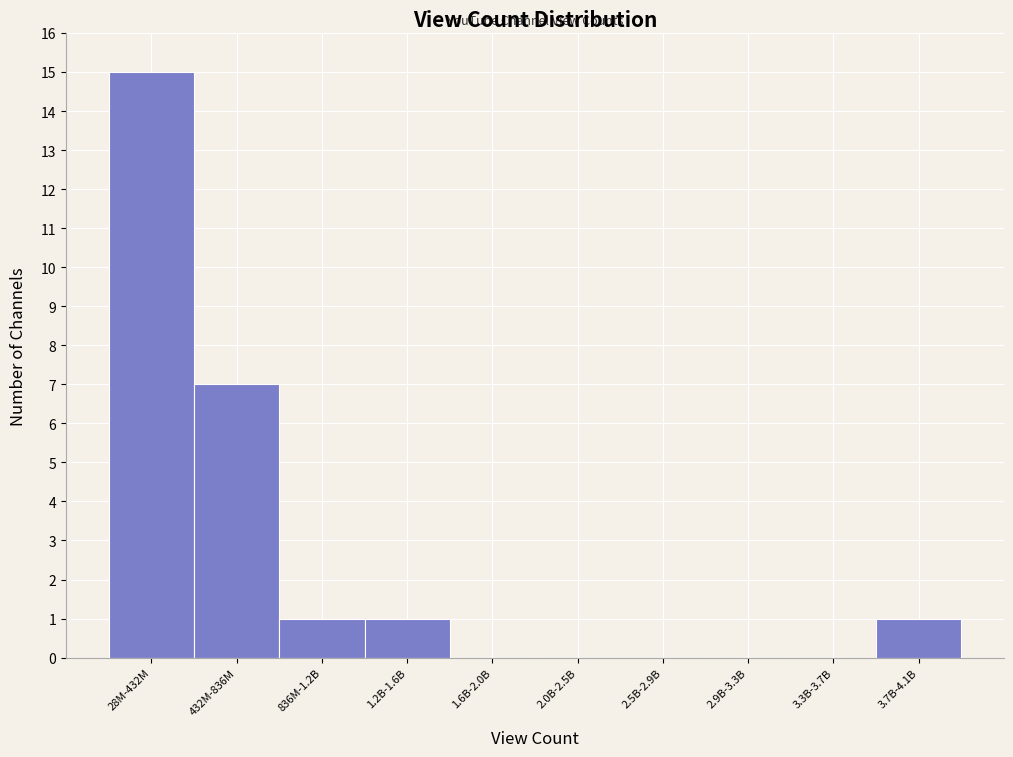

Reading left to right, list all the values displayed in this chart.

28M-432M=15	432M-836M=7	836M-1.2B=1	1.2B-1.6B=1	1.6B-2.0B=0	2.0B-2.5B=0	2.5B-2.9B=0	2.9B-3.3B=0	3.3B-3.7B=0	3.7B-4.1B=1